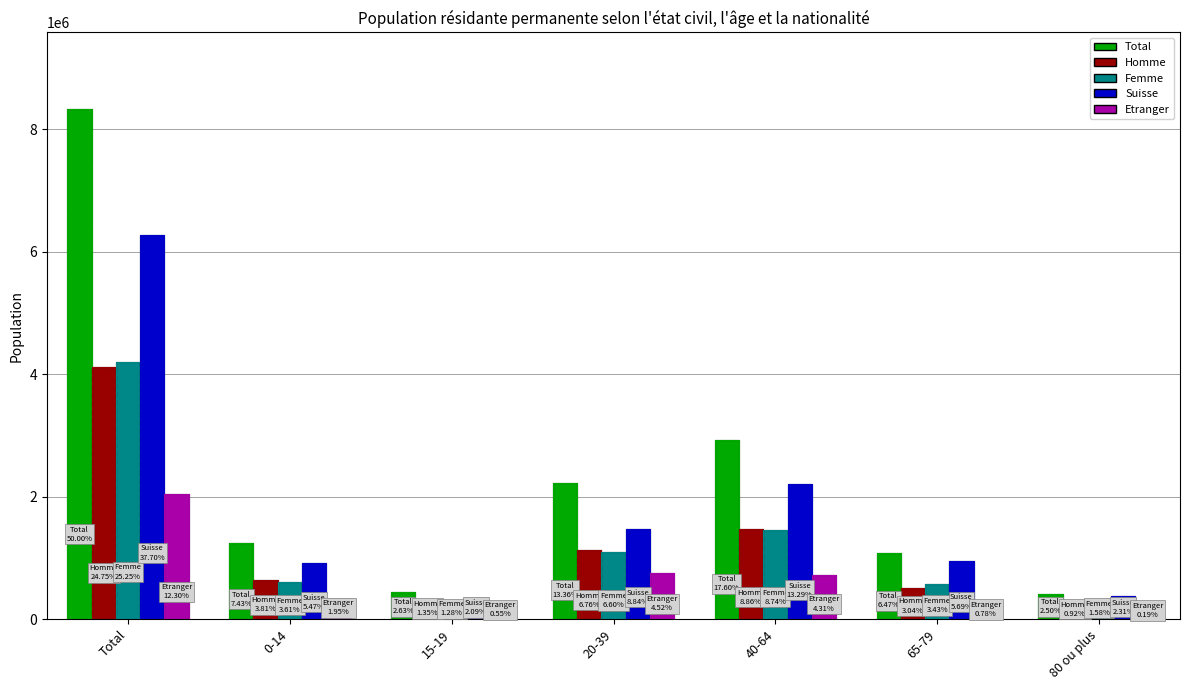

Reading left to right, transcribe all the data shown in this chart.

Total: 8327126	1236792	438711	2225129	2931442	1078185	416867
Homme: 4121471	635248	225456	1125794	1475347	506449	153177
Femme: 4205655	601544	213255	1099335	1456095	571736	263690
Suisse: 6278459	911743	347277	1472666	2213707	948291	384775
Etranger: 2048667	325049	91434	752463	717735	129894	32092